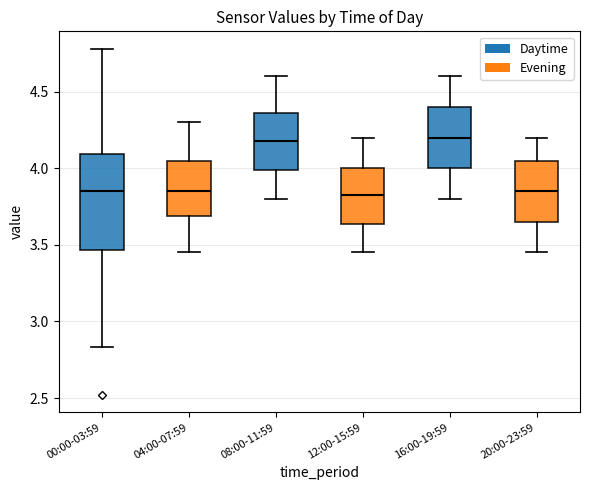

Reading left to right, transcribe this box plot: for each box, give where its median line is, the range the box spans, and where its two whiskers end, as read against the y-axis. The values are not printed on the chart, so give them approximately, as read against the axis.

00:00-03:59: median 3.85, box 3.45 to 4.10, whiskers 2.85 to 4.80
04:00-07:59: median 3.85, box 3.70 to 4.05, whiskers 3.45 to 4.30
08:00-11:59: median 4.20, box 4.00 to 4.35, whiskers 3.80 to 4.60
12:00-15:59: median 3.85, box 3.65 to 4.00, whiskers 3.45 to 4.20
16:00-19:59: median 4.20, box 4.00 to 4.40, whiskers 3.80 to 4.60
20:00-23:59: median 3.85, box 3.65 to 4.05, whiskers 3.45 to 4.20